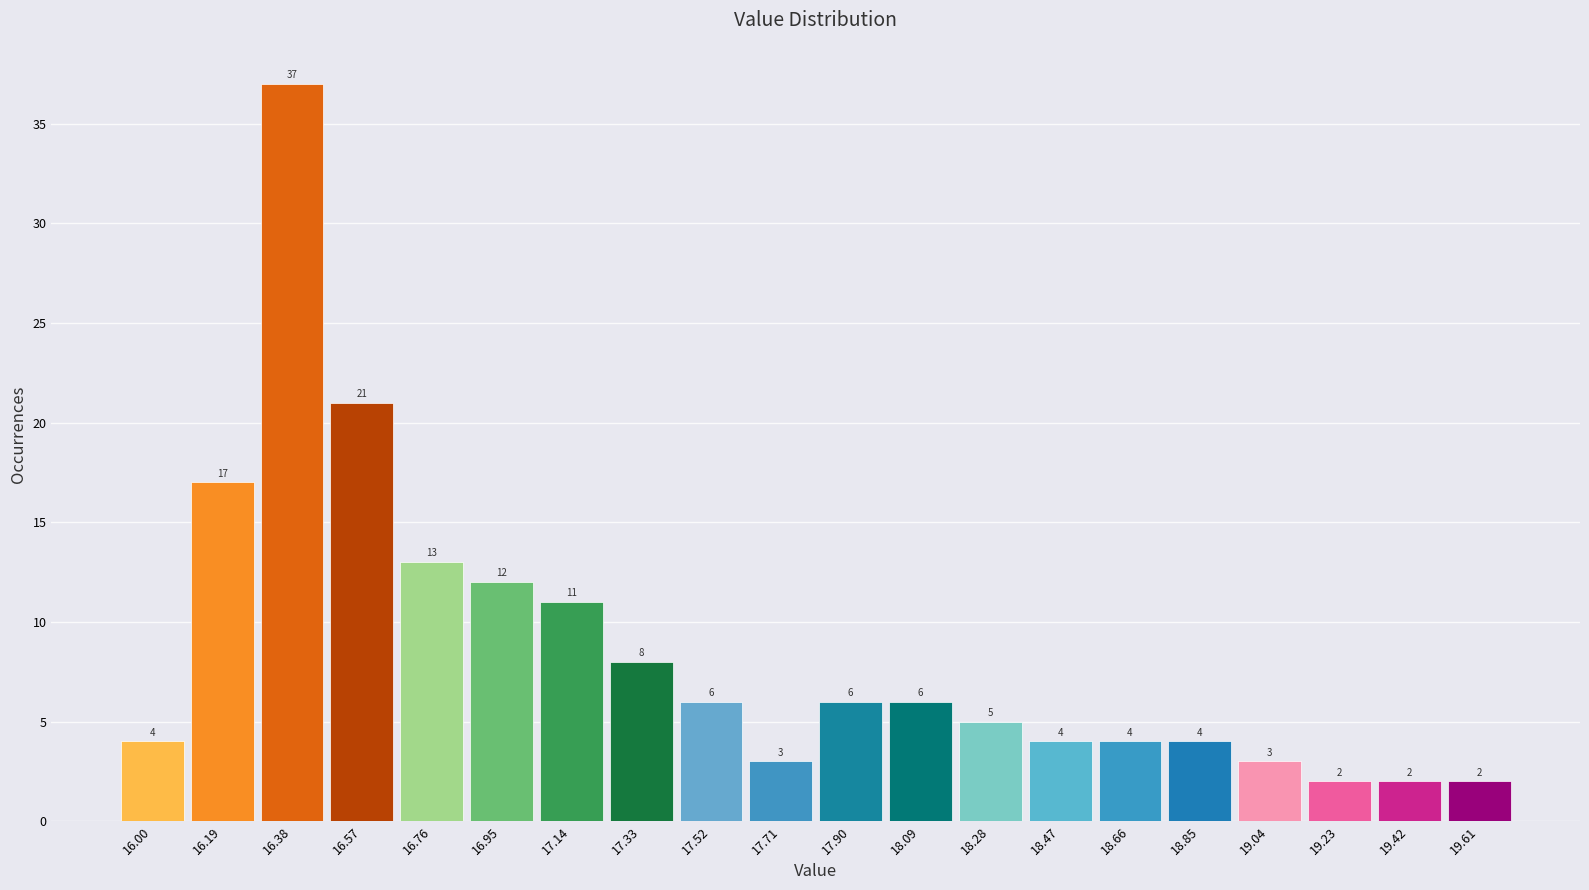

Reading right to left, transcribe all the data shown in this chart.

2	2	2	3	4	4	4	5	6	6	3	6	8	11	12	13	21	37	17	4